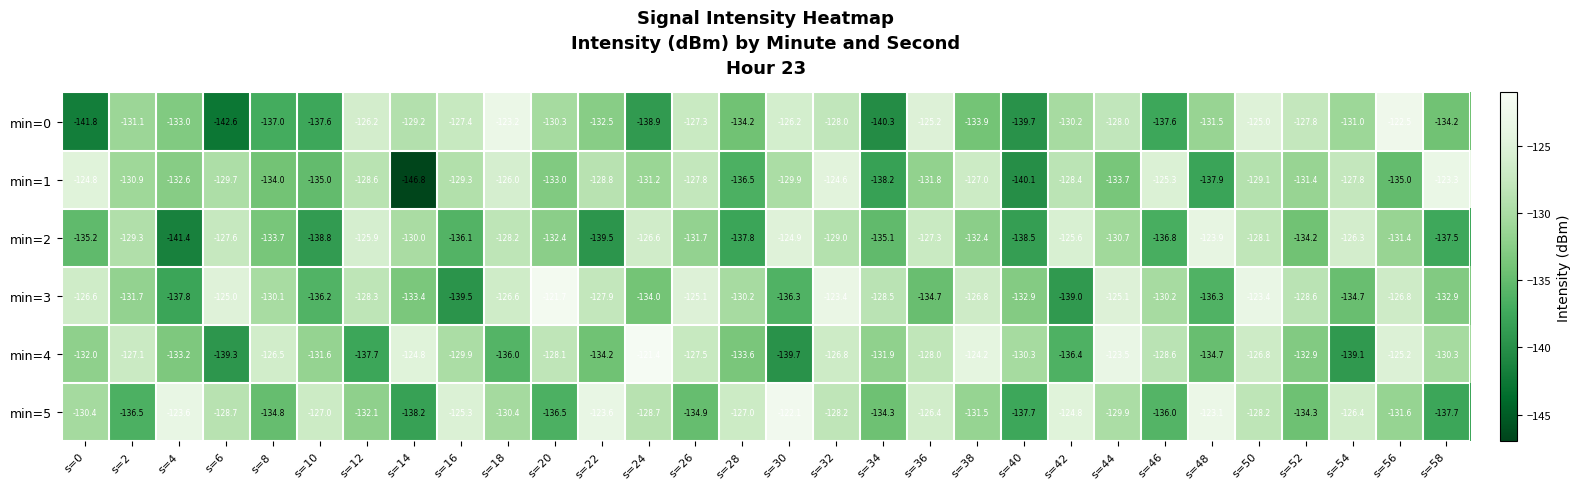

Read the min=5 value at s=4.

-123.6